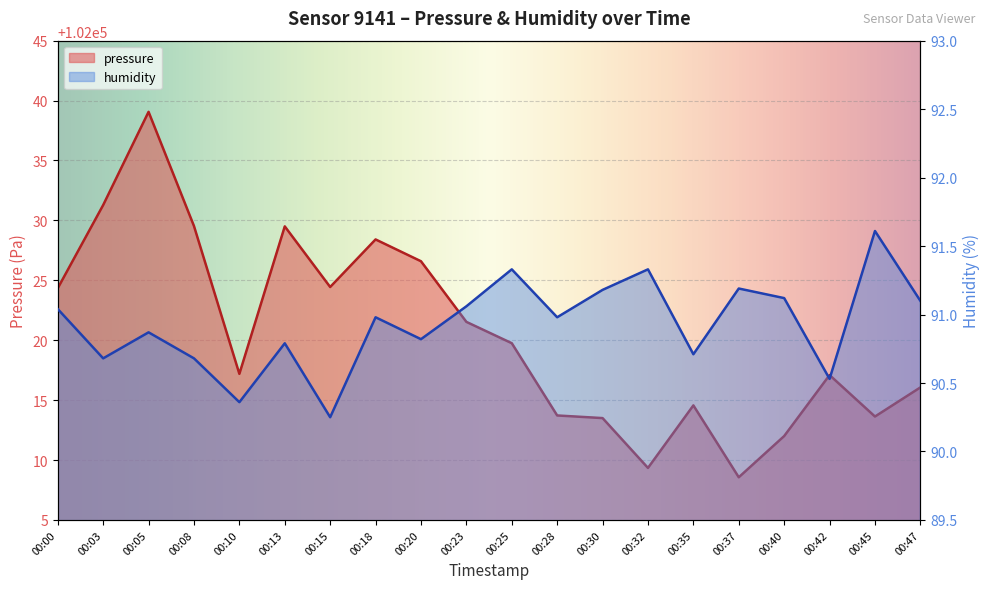

At which category is the sum across all series the highest?

00:05